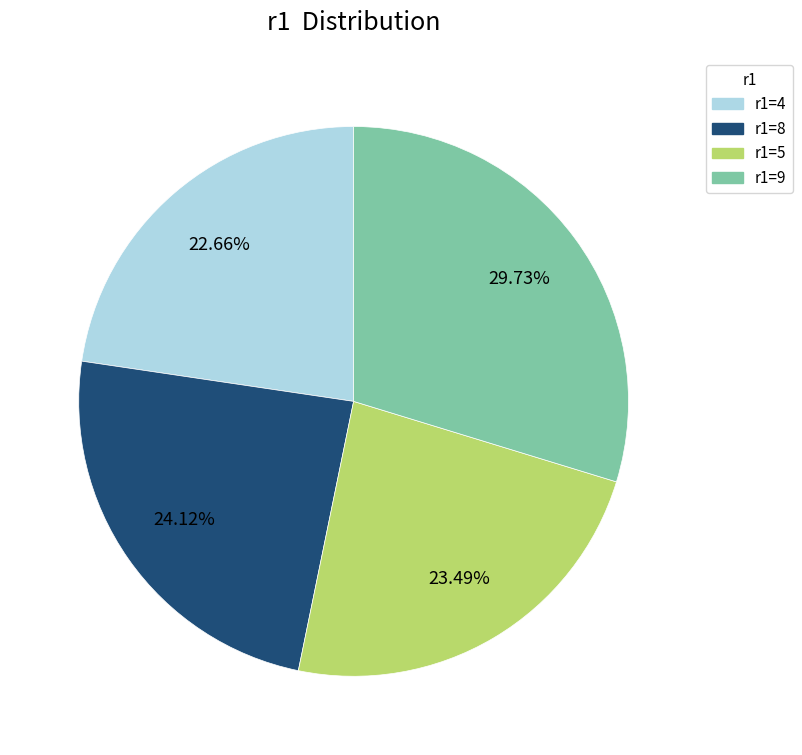

Does any single category account for the majority?

No